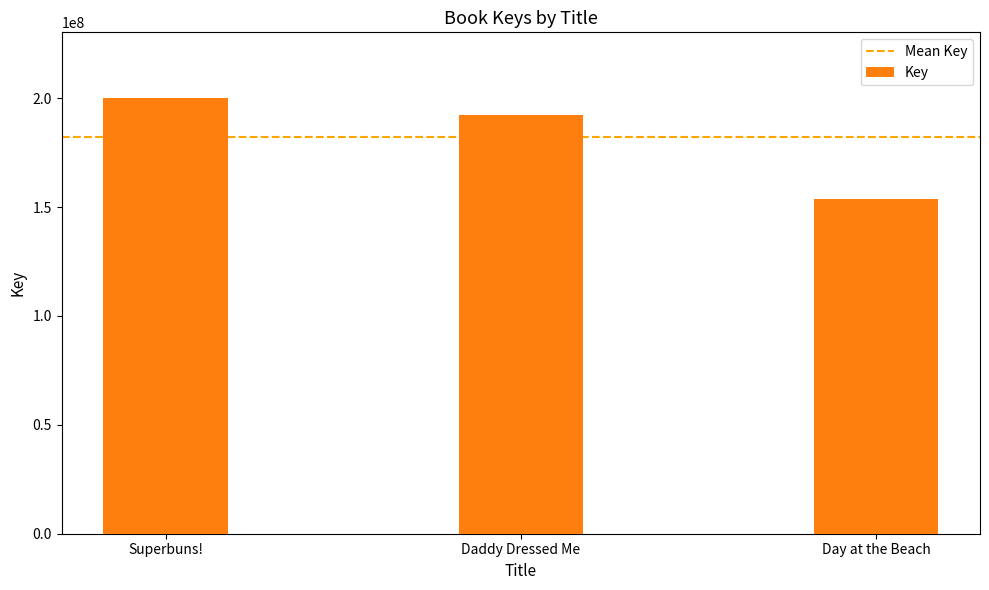

Reading left to right, what are all the values shown in this chart?

Superbuns!=200175003	Daddy Dressed Me=192316641	Day at the Beach=153703369